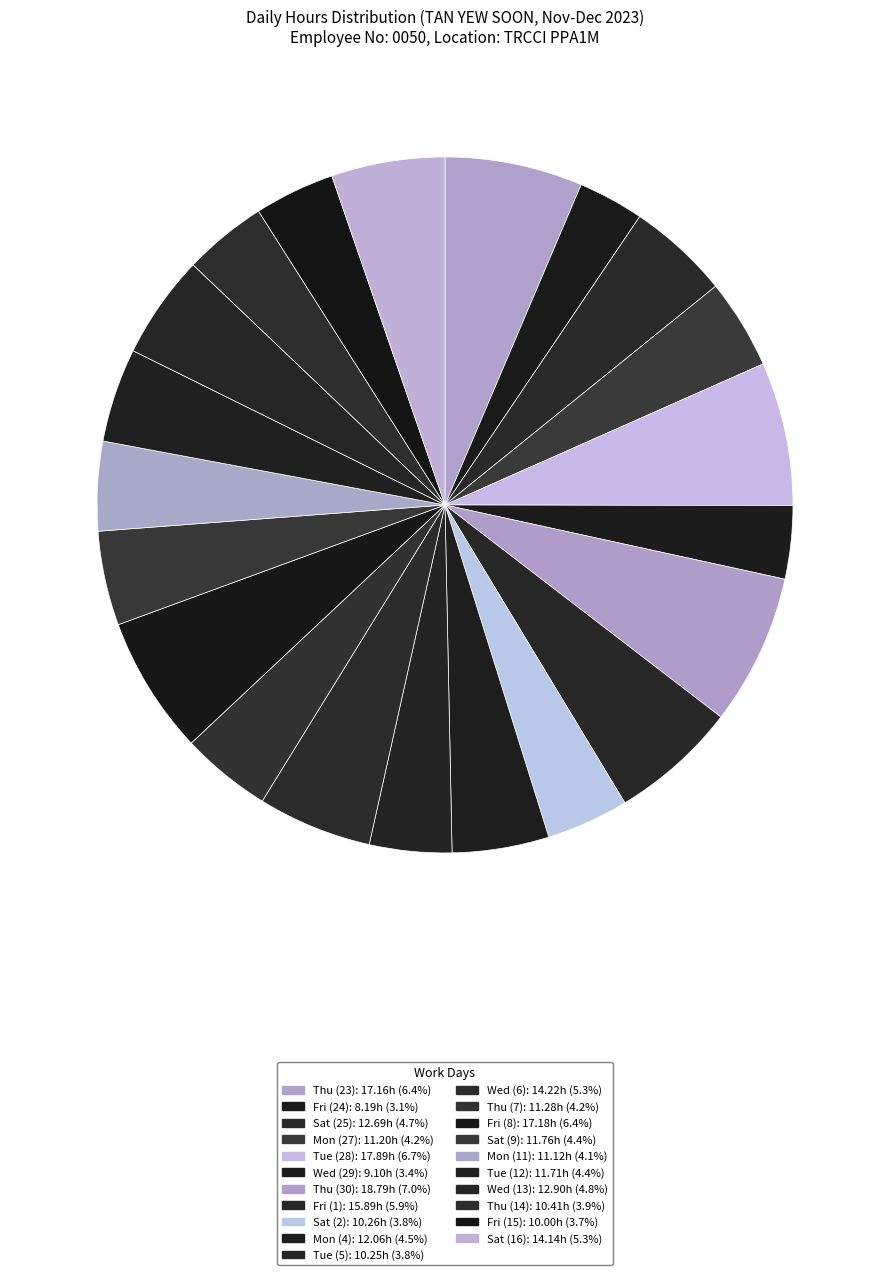

Does Sat (9) represent more than half of the total?

No